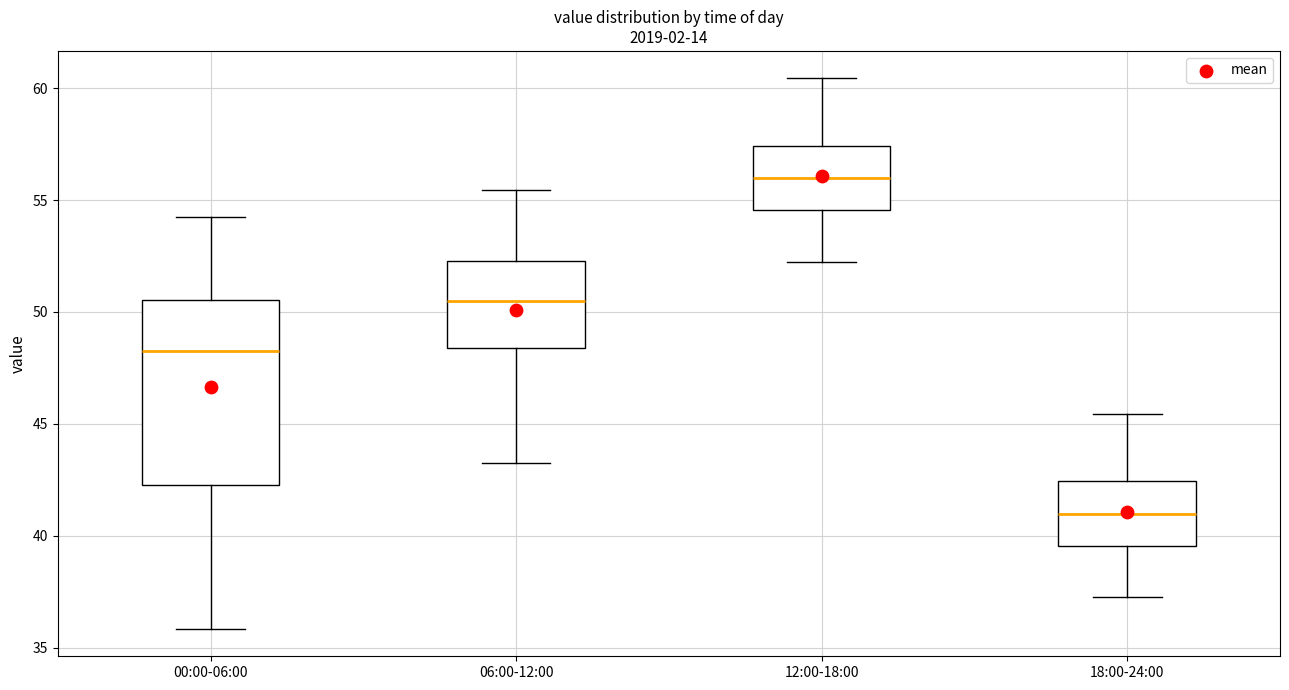

Where does the median line of the box for 18:00-24:00 sit on the y-axis? The values are not printed on the chart, so give them approximately, as read against the axis.

41.0